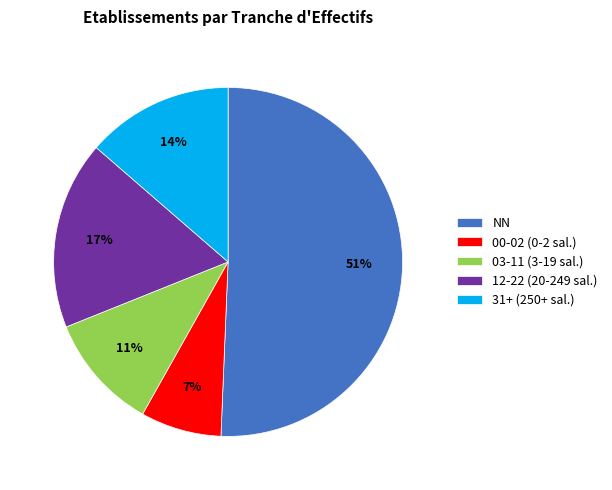

To the nearest percent, what is the average slice percentage?

20%